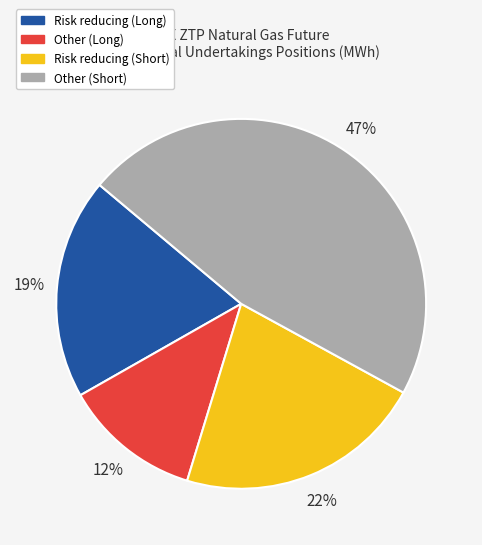

To the nearest percent, what is the difference between the Other (Long) and Risk reducing (Short) slice percentages?

10%